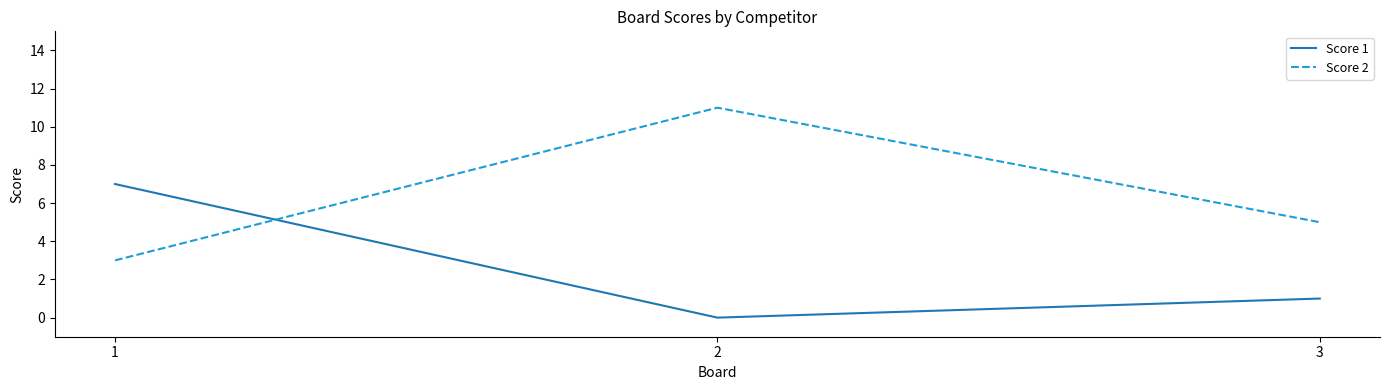

Is it true that Score 2 equals 4 at 1?

False